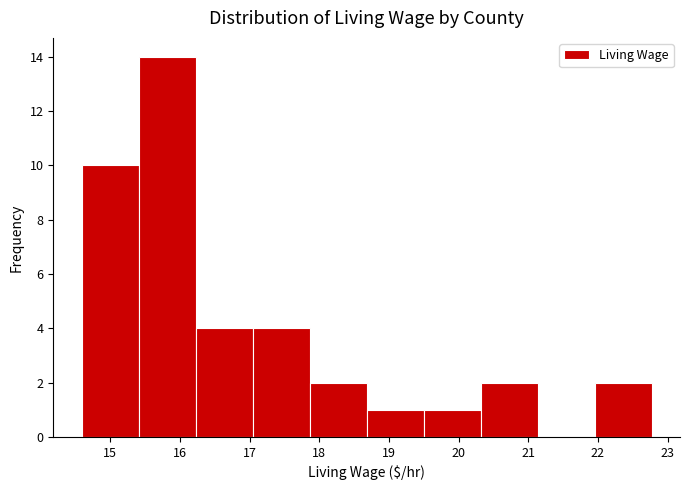

How tall is the bar that spans 15.4 to 16.2 on the x-axis? Neither the bar edges nor the heights are printed on the chart, so give them approximately, as read against the axes.

14